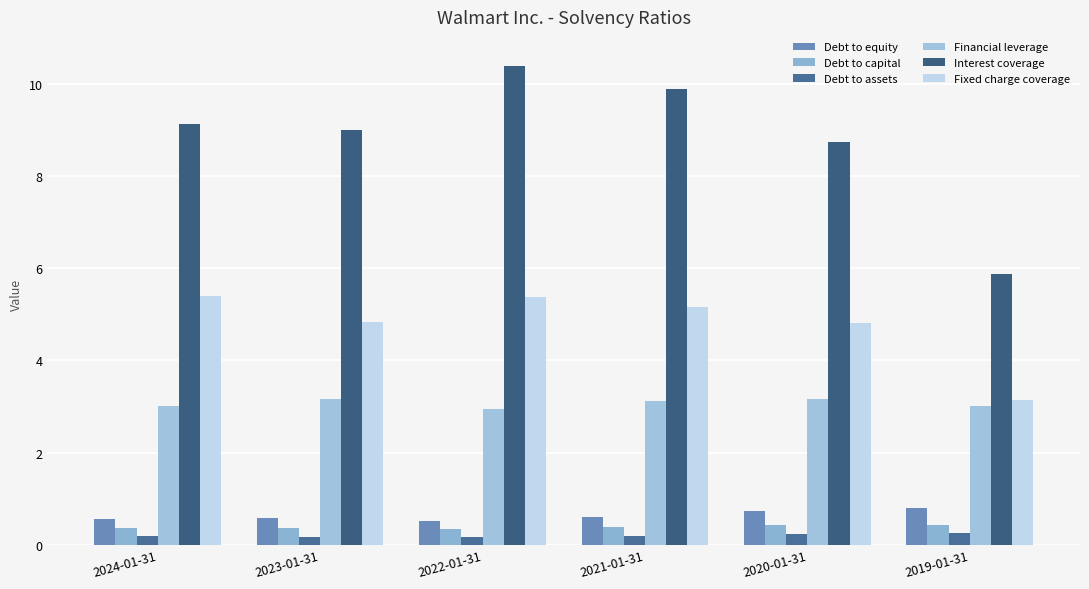

Which has a higher value, 2023-01-31 or 2019-01-31?

2019-01-31